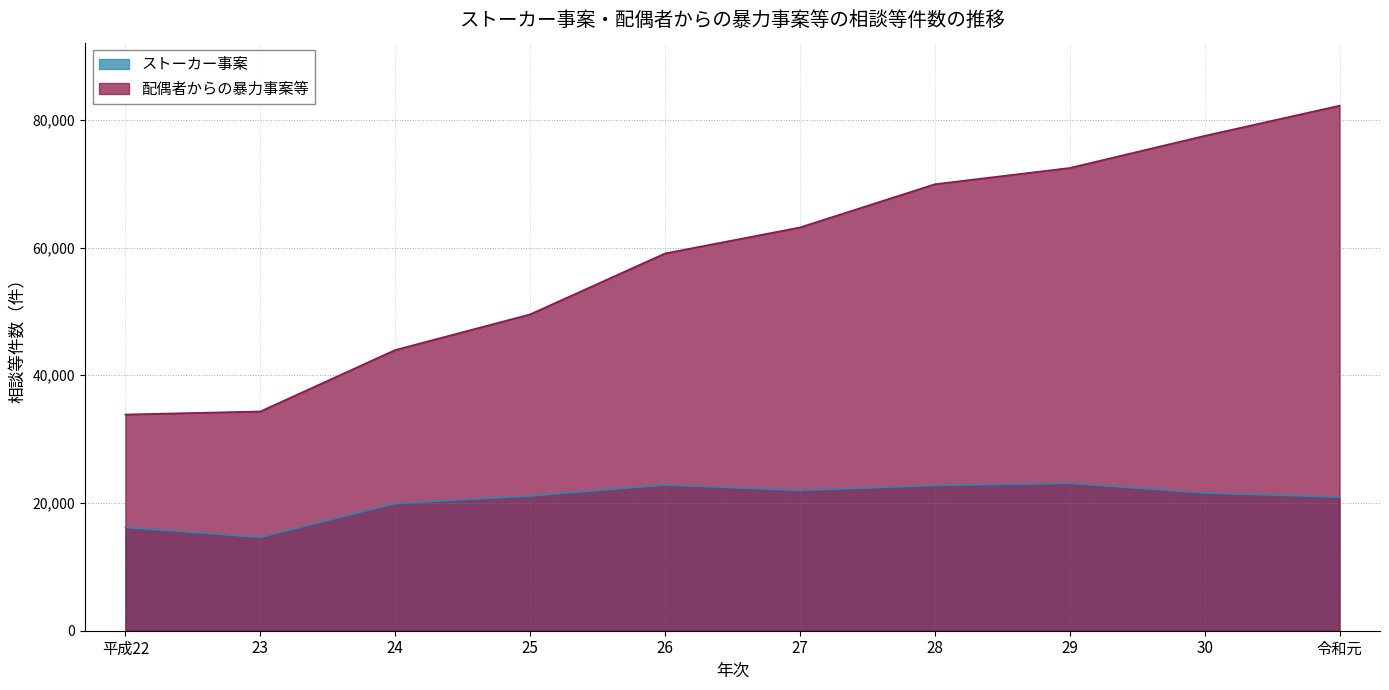

Is it true that ストーカー事案 equals 20912 at 令和元?

True